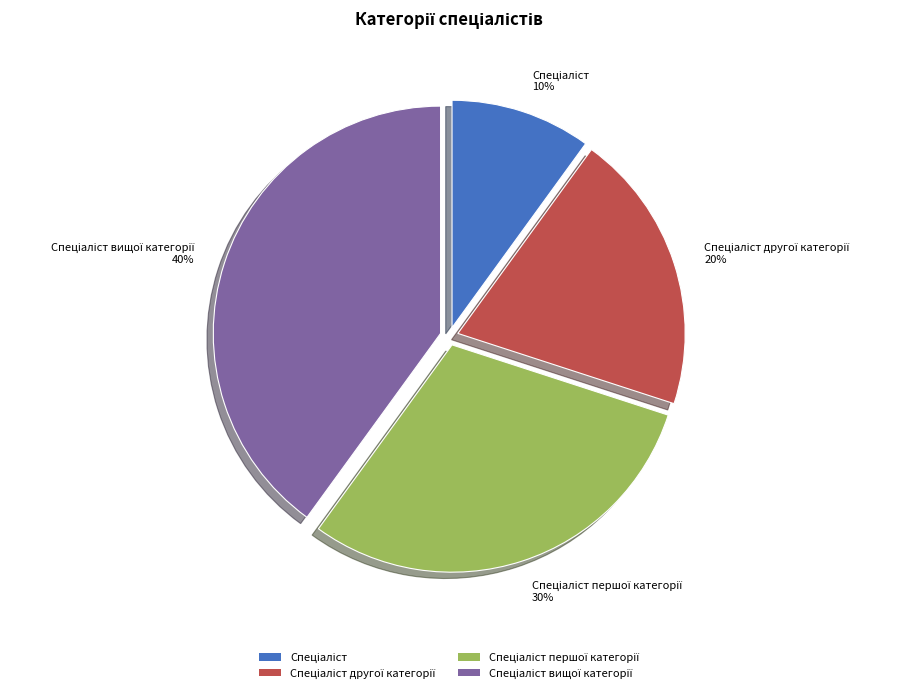

To the nearest percent, what is the difference between the largest and smallest slice percentages?

30%